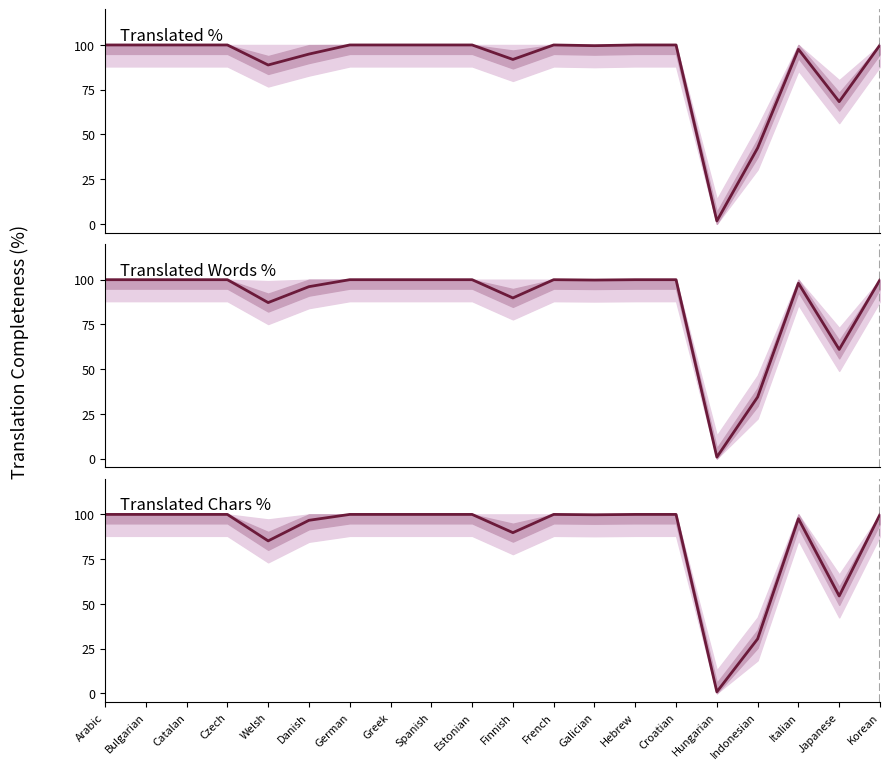

How many lines are shown in the chart?

3